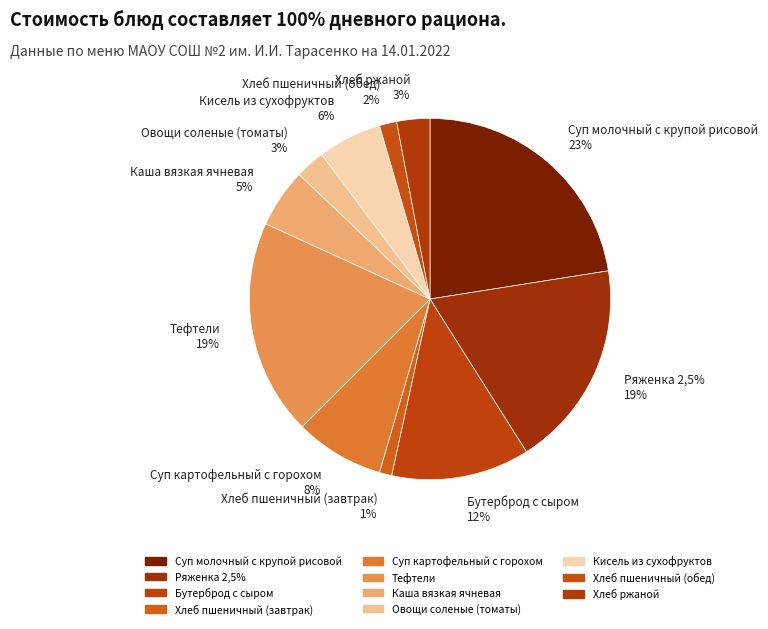

Does any single category account for the majority?

No